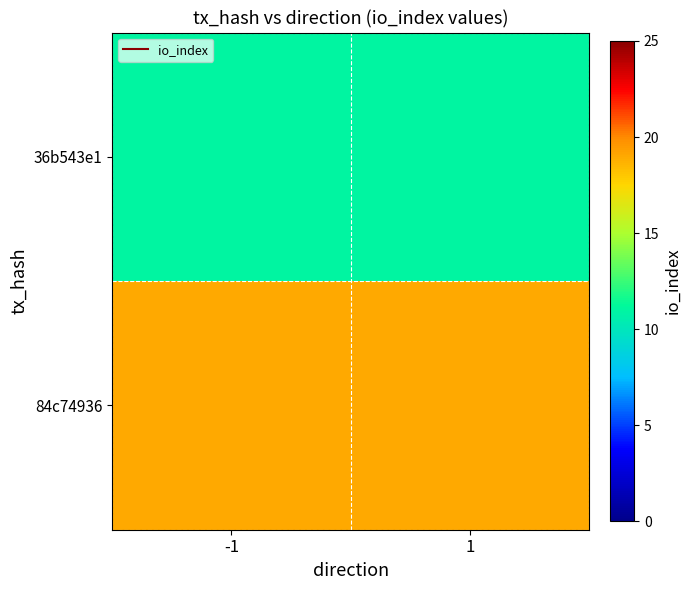

Reading left to right, what are all the values shown in this chart?

36b543e1: -1=11	1=11
84c74936: -1=19	1=19